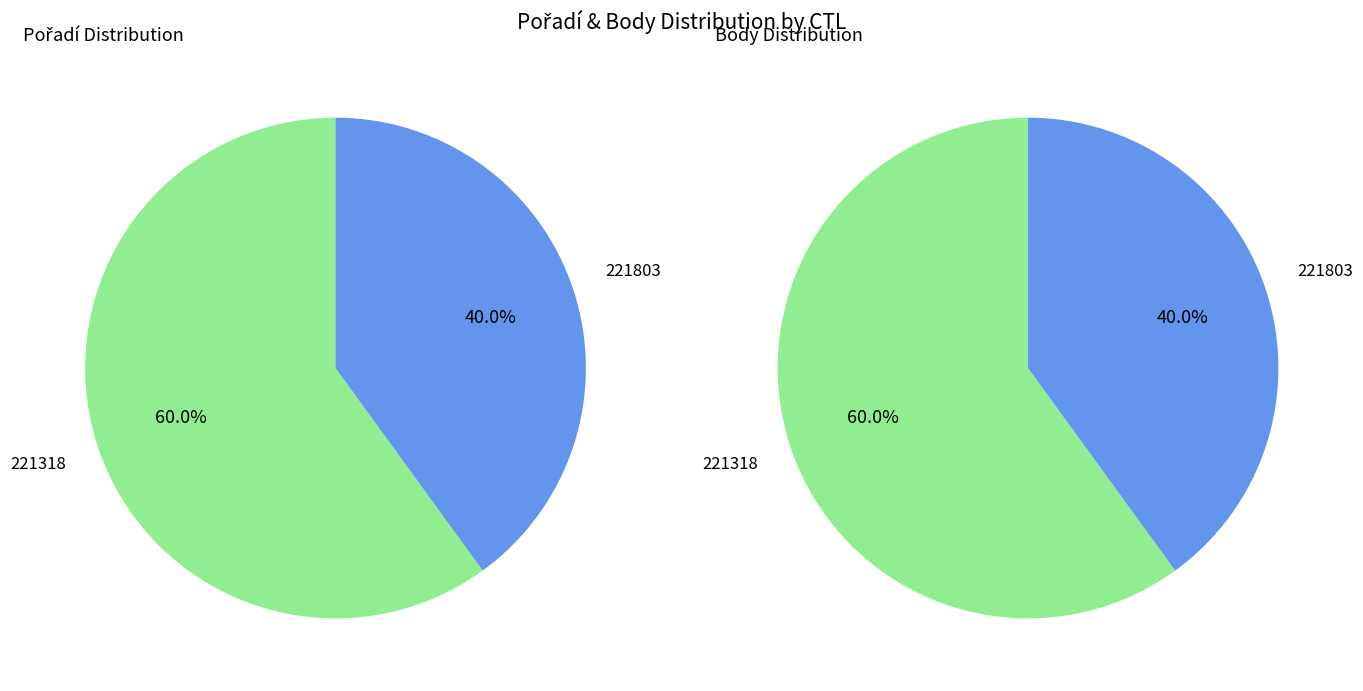

Which has a higher value, 221318 or 221803?

221318